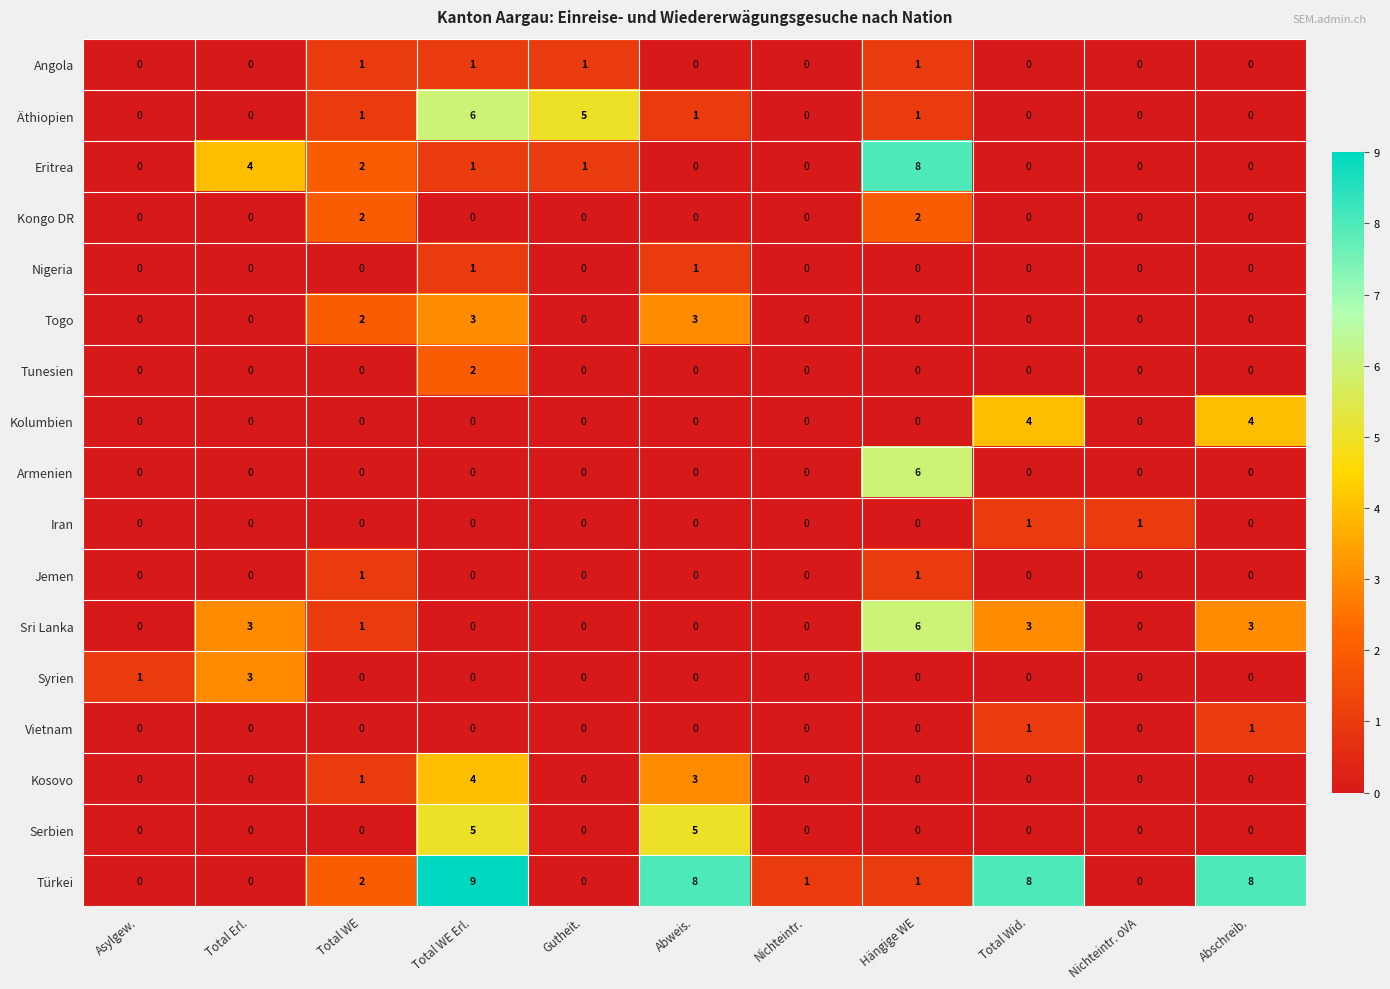

What is the spread (max minus min) of values at Abweis.?

8